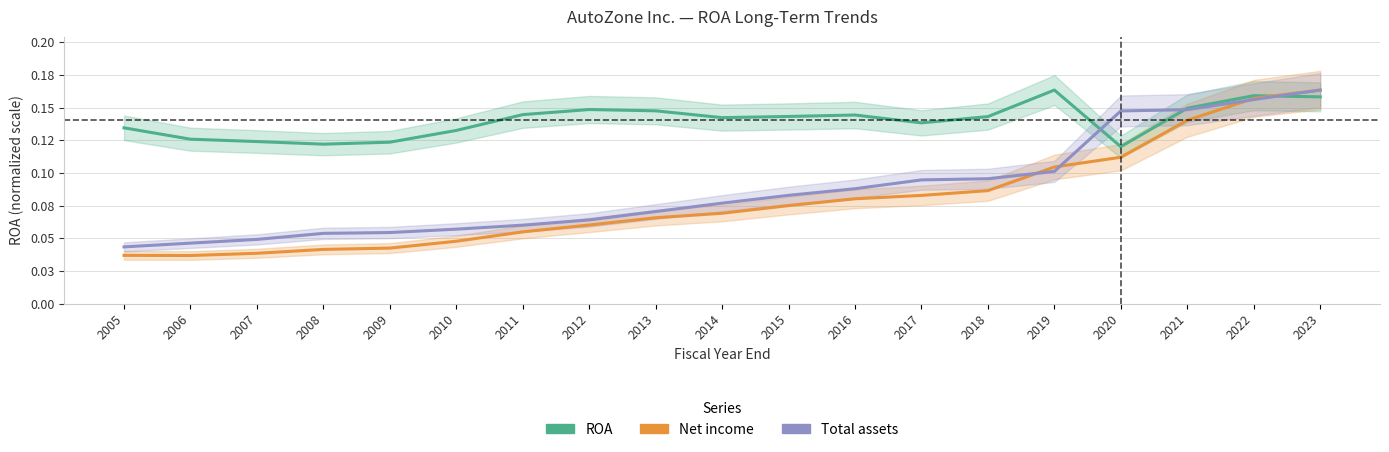

The Net income series shows 0.1 at 2014. True or false?

True